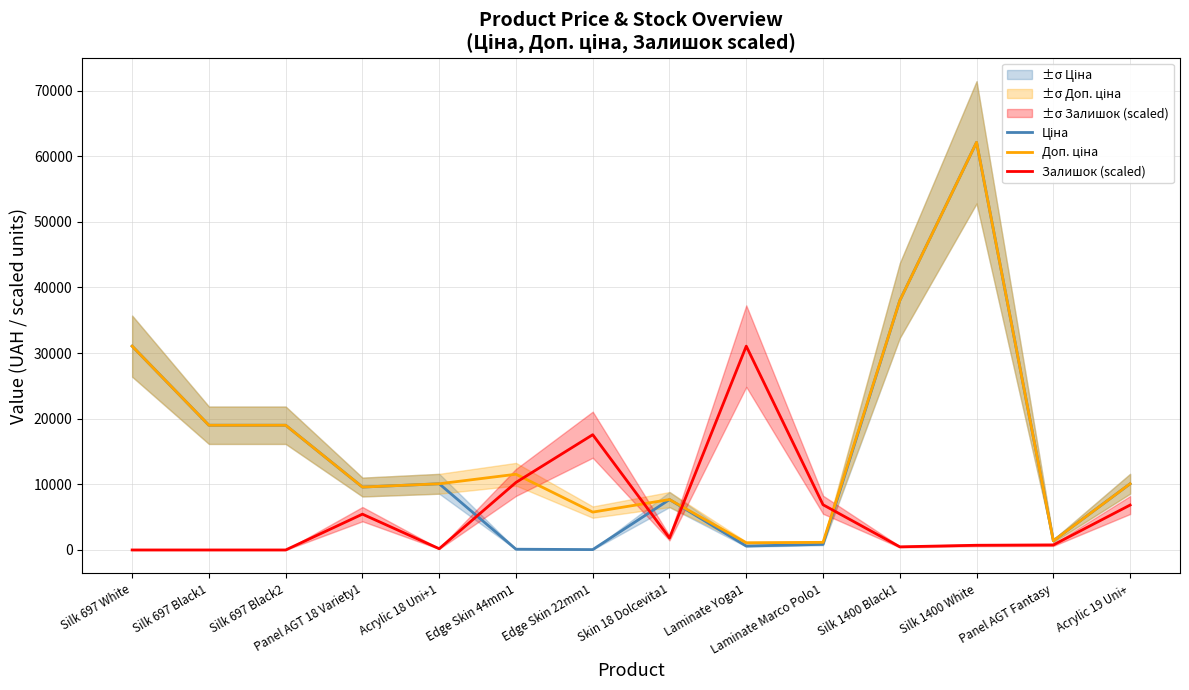

What is the difference between the highest and lowest values at Acrylic 19 Uni+?

3242.4